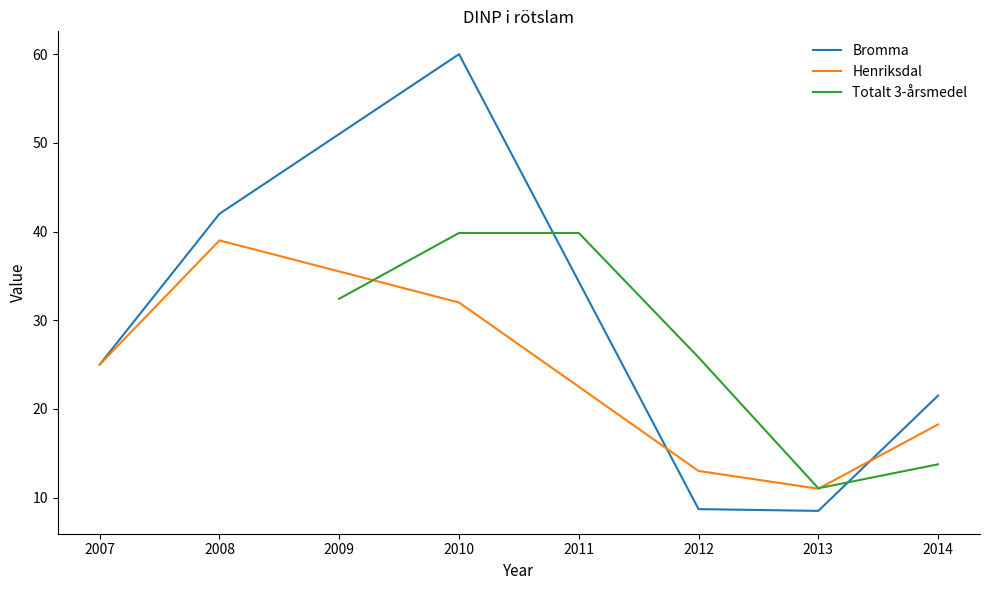

How many times do Totalt 3-årsmedel and Henriksdal cross each other?

1